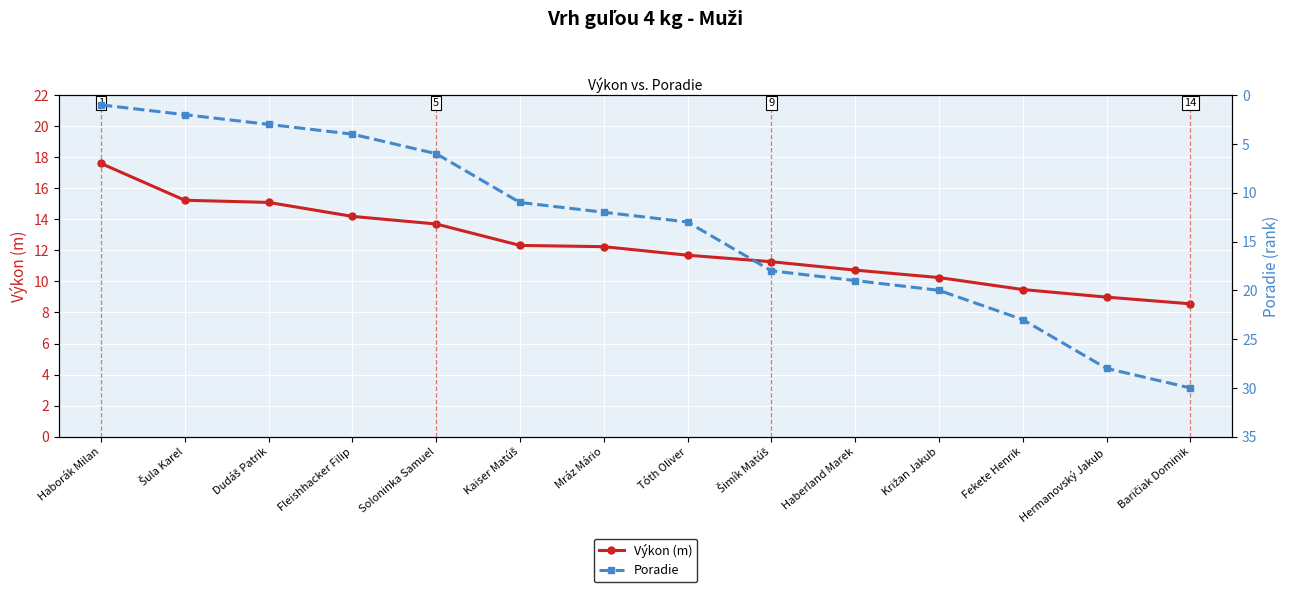

What are all the series names shown in the legend?

Výkon (m), Poradie